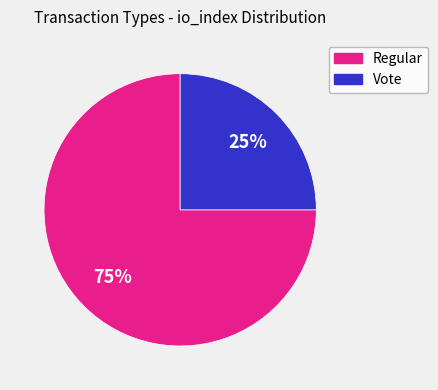

Rank the categories by value from lowest to highest.

Vote, Regular